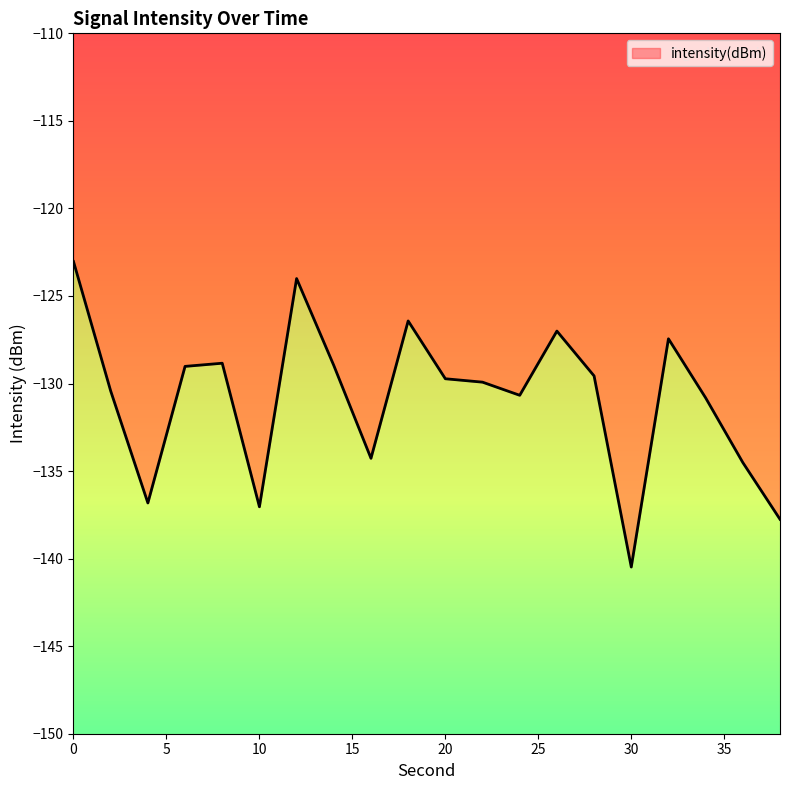

Rank the categories by value from highest to lowest.

0, 12, 18, 26, 32, 8, 14, 6, 28, 20, 22, 2, 24, 34, 16, 36, 4, 10, 38, 30